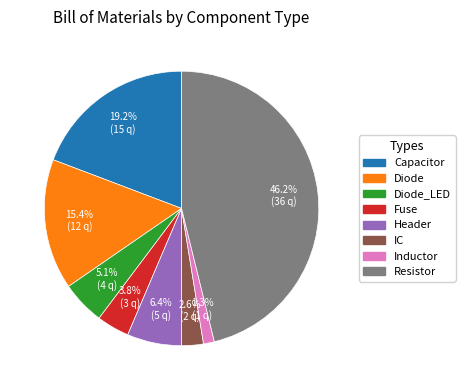

Is the sum of Diode_LED and Capacitor greater than half?

No